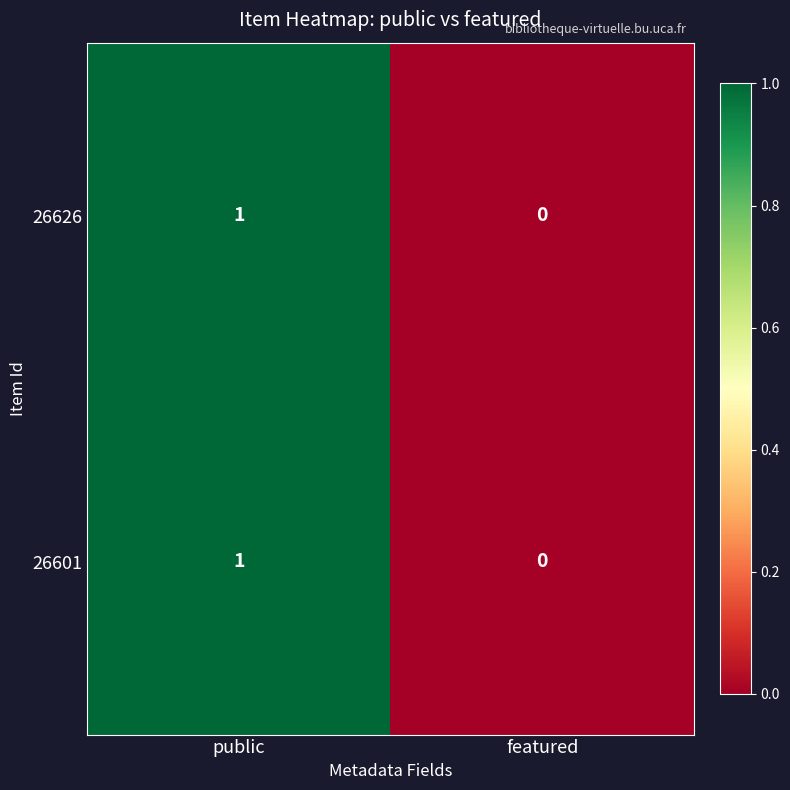

At which label is 26601 closest to 0?

featured